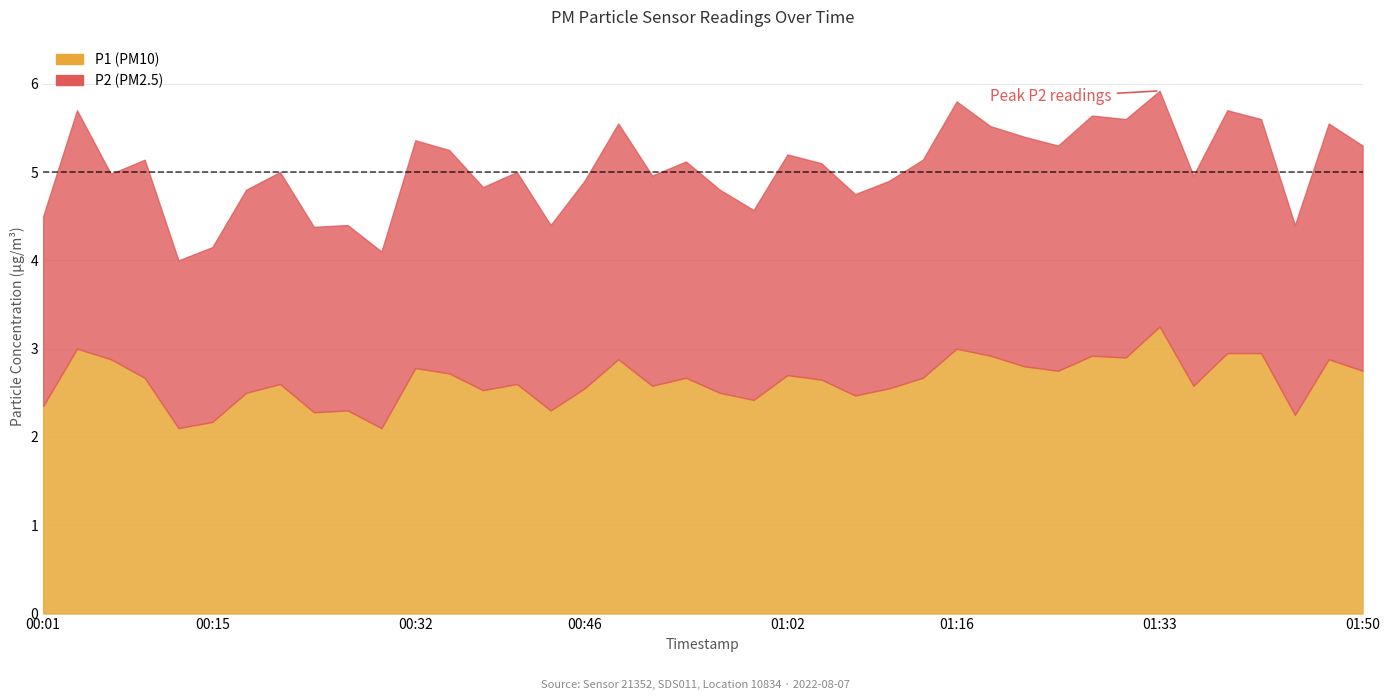

At which category is the sum across all series the highest?

01:33